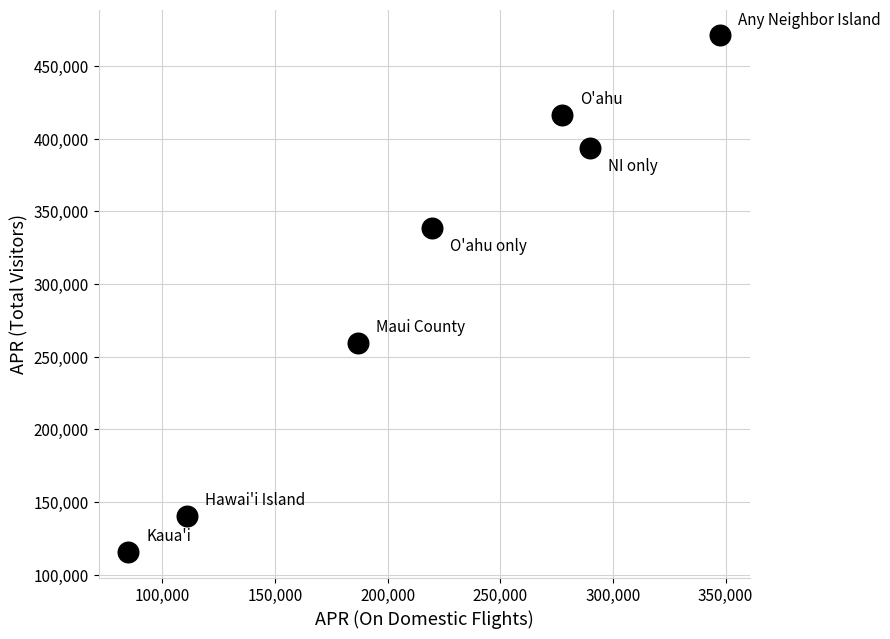

What is the range of X values (max minus min)?

262701.2